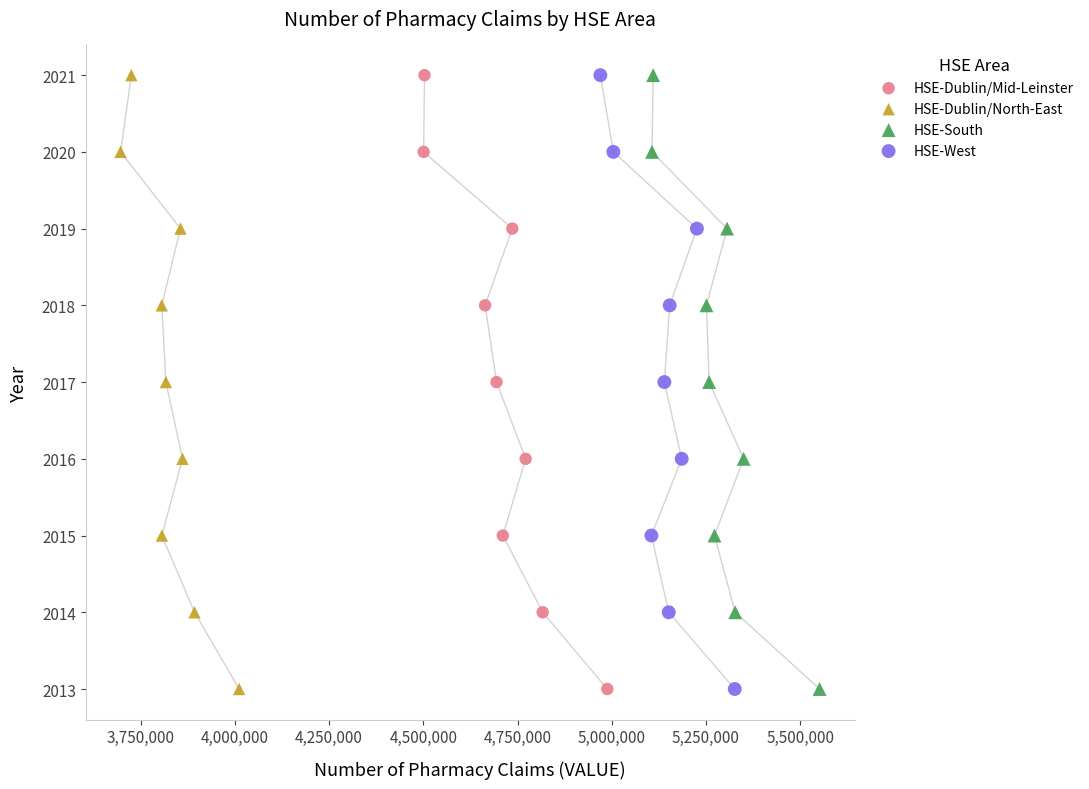

What are all the series names shown in the legend?

HSE-Dublin/Mid-Leinster, HSE-Dublin/North-East, HSE-South, HSE-West